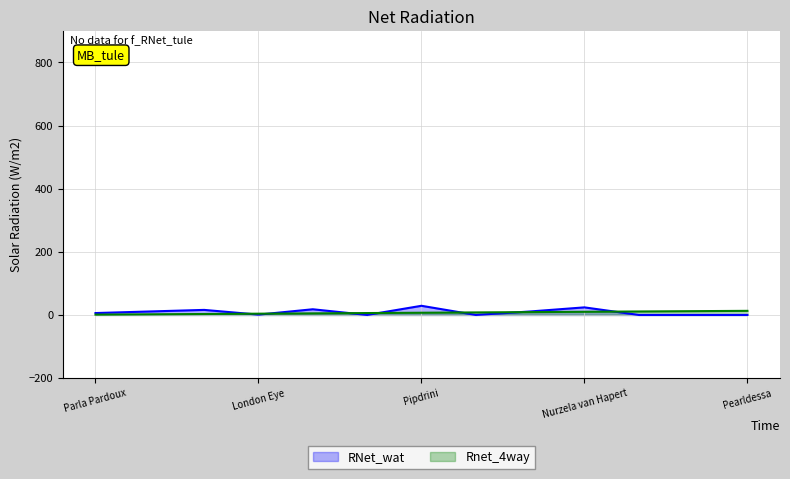

Is the value of RNet_wat at London Eye greater than the value of Rnet_4way at Nikita?

No